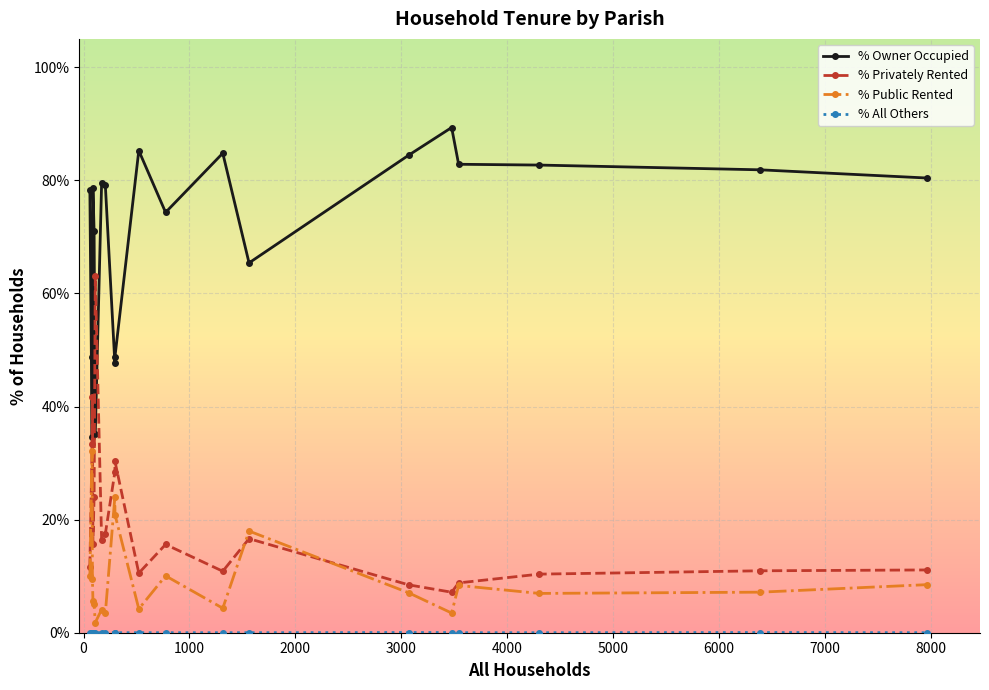

What is the highest value of the % Owner Occupied series?

89.3